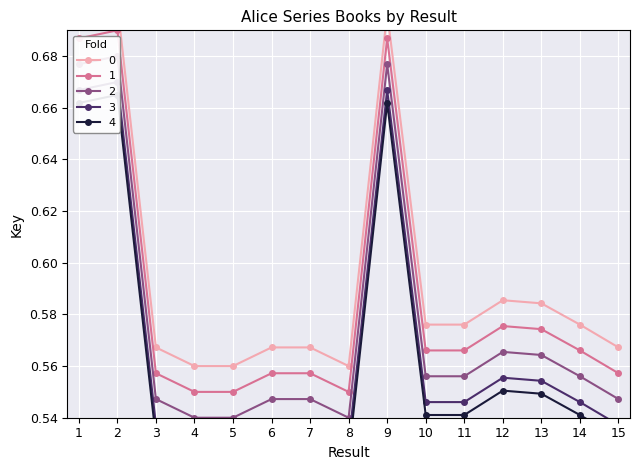

Is this an area chart (filled region under the line)?

No